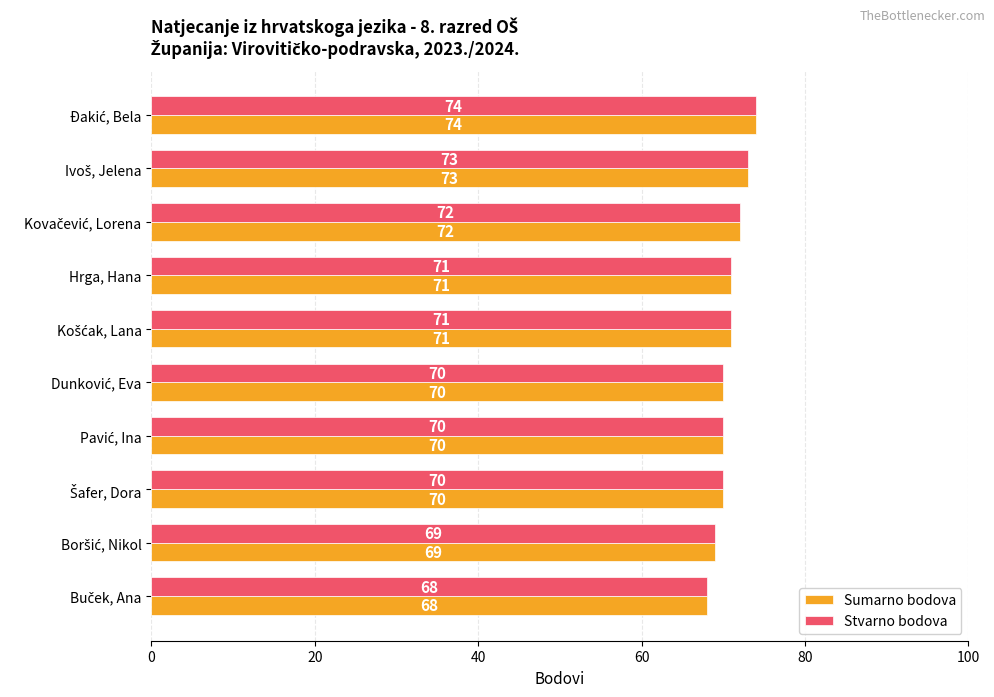

True or false: Stvarno bodova has a value of 71 at Hrga, Hana.

True